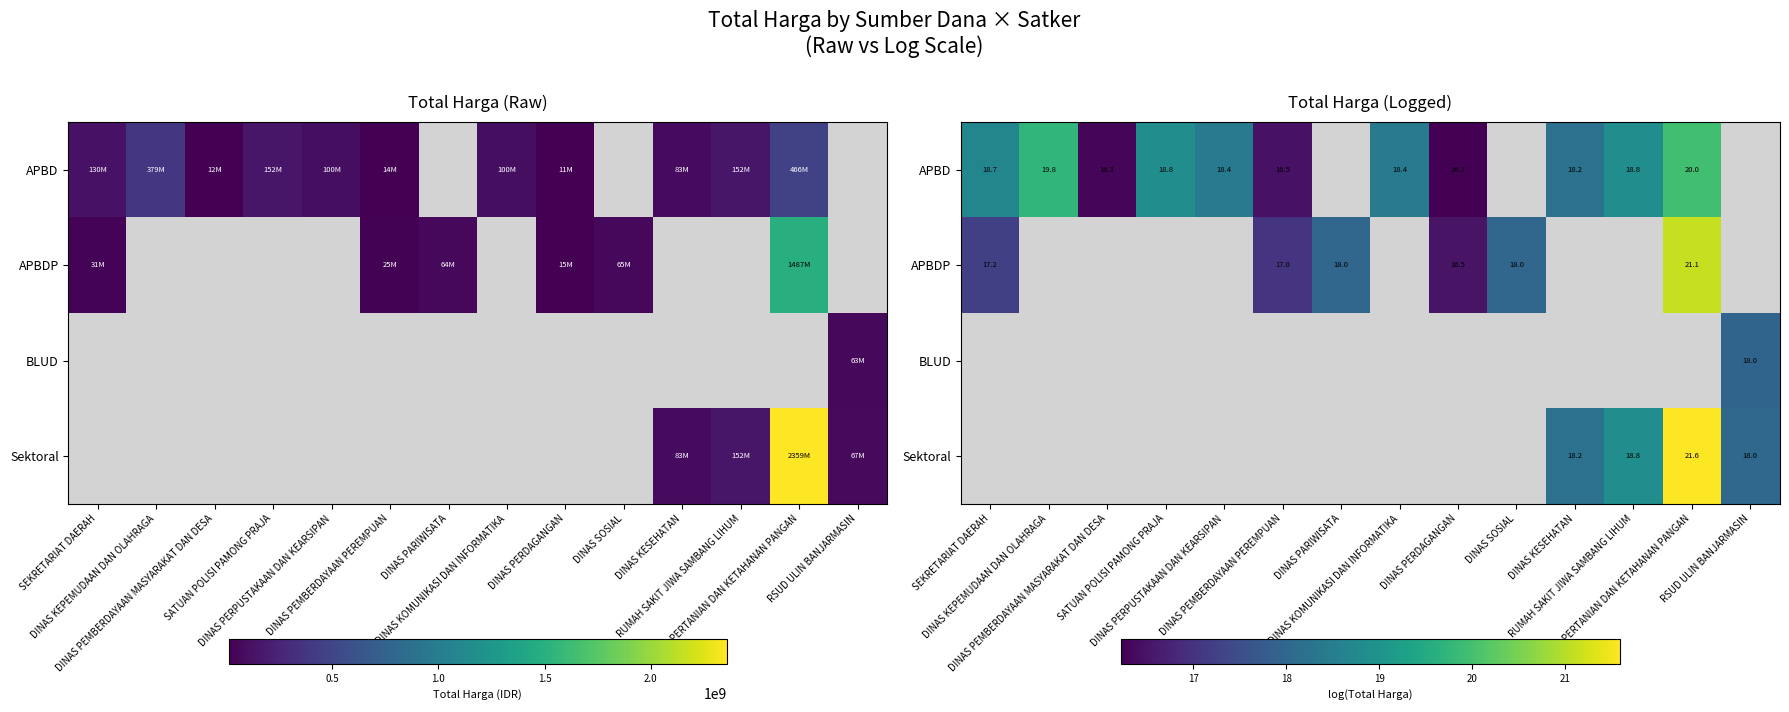

What is the maximum value shown in the chart?

21.6